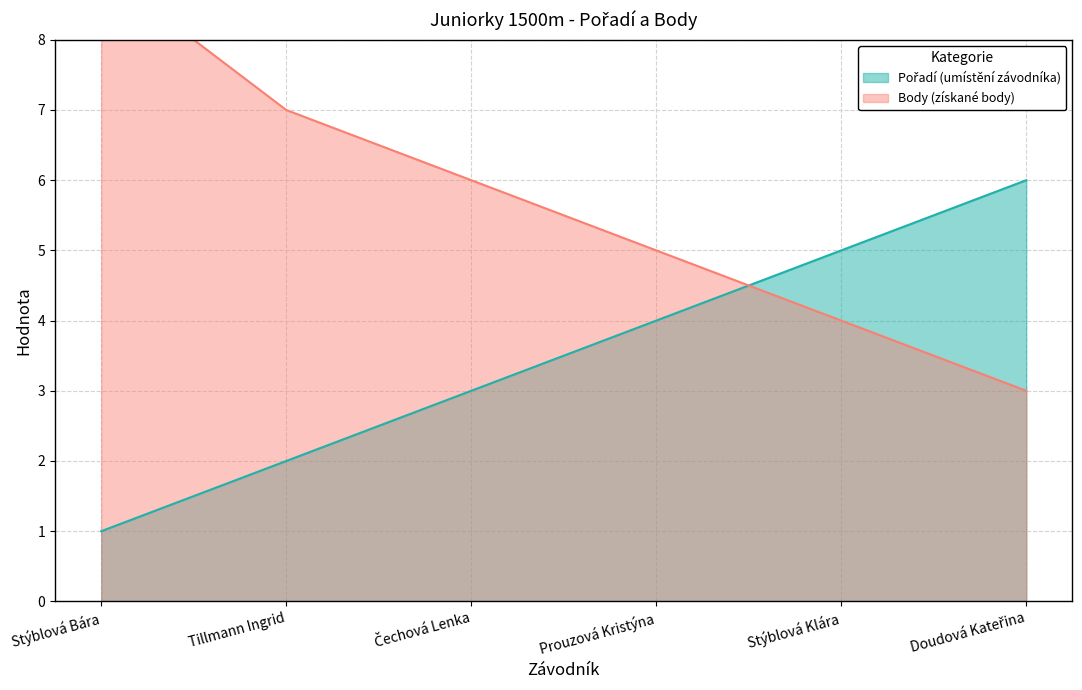

What is the sum of the Pořadí values at Čechová Lenka and Doudová Kateřina?

9